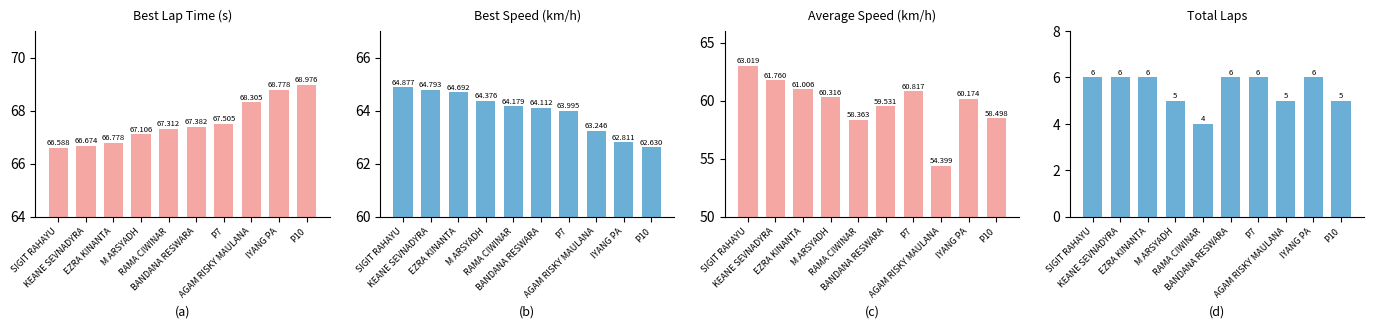

Reading right to left, what are all the values shown in this chart?

Best Lap time: 69.0	68.8	68.3	67.5	67.4	67.3	67.1	66.8	66.7	66.6
Best Speed: 62.6	62.8	63.2	64.0	64.1	64.2	64.4	64.7	64.8	64.9
Average Speed: 58.5	60.2	54.4	60.8	59.5	58.4	60.3	61.0	61.8	63.0
Total Laps: 5.0	6.0	5.0	6.0	6.0	4.0	5.0	6.0	6.0	6.0